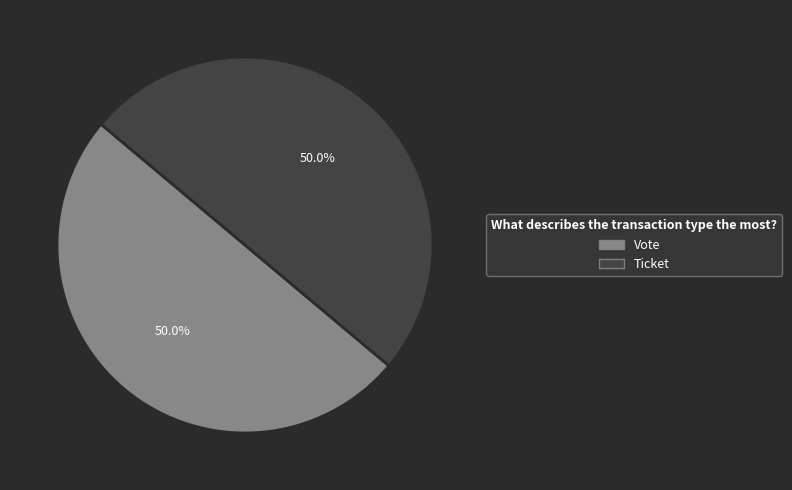

Approximately how many times larger is the value at Vote compared to Ticket?

1.0